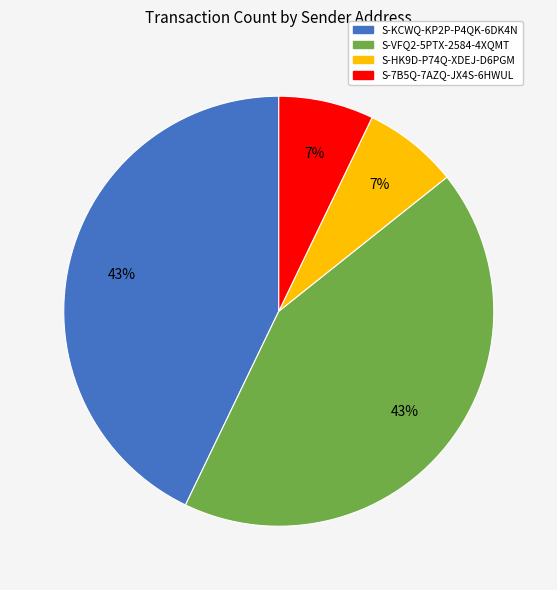

To the nearest percent, what percentage of the pie is S-VFQ2-5PTX-2584-4XQMT?

43%